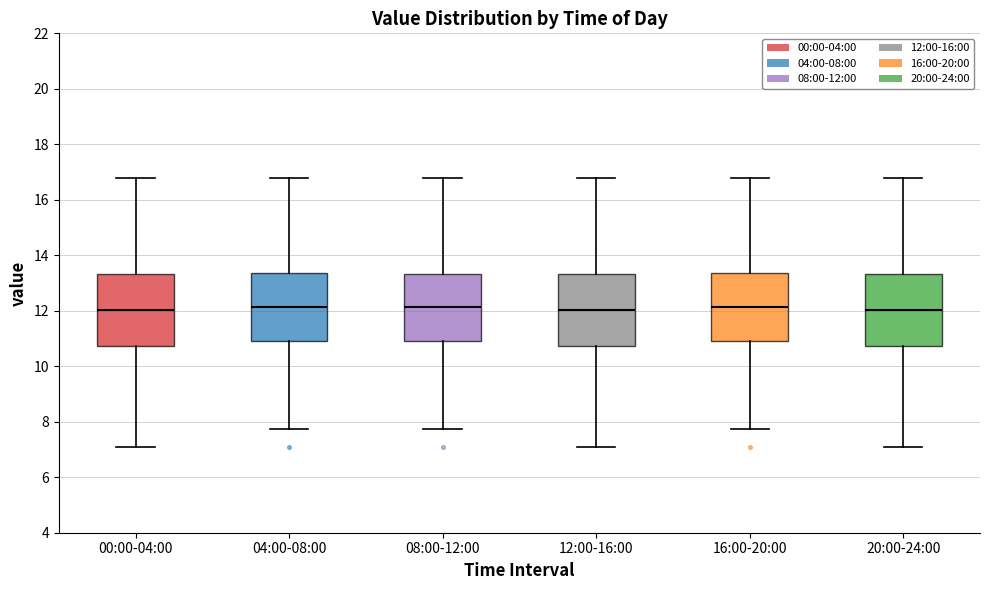

Reading left to right, read every box against the y-axis: the position of its median line, the range the box covers, and the ends of its whiskers. The values are not printed on the chart, so give them approximately, as read against the axis.

00:00-04:00: median 12.0, box 10.8 to 13.4, whiskers 7.0 to 16.8
04:00-08:00: median 12.2, box 10.8 to 13.4, whiskers 7.8 to 16.8
08:00-12:00: median 12.2, box 10.8 to 13.4, whiskers 7.8 to 16.8
12:00-16:00: median 12.0, box 10.8 to 13.4, whiskers 7.0 to 16.8
16:00-20:00: median 12.2, box 10.8 to 13.4, whiskers 7.8 to 16.8
20:00-24:00: median 12.0, box 10.8 to 13.4, whiskers 7.0 to 16.8